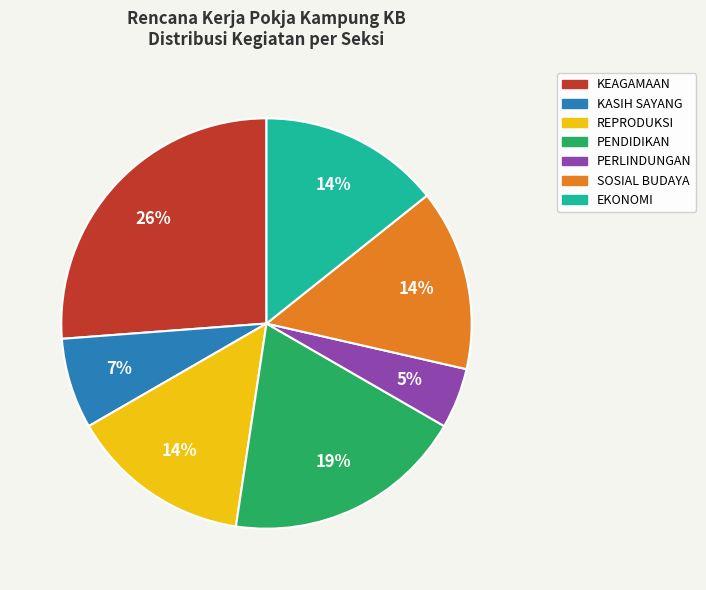

Between REPRODUKSI and PERLINDUNGAN, which is larger?

REPRODUKSI